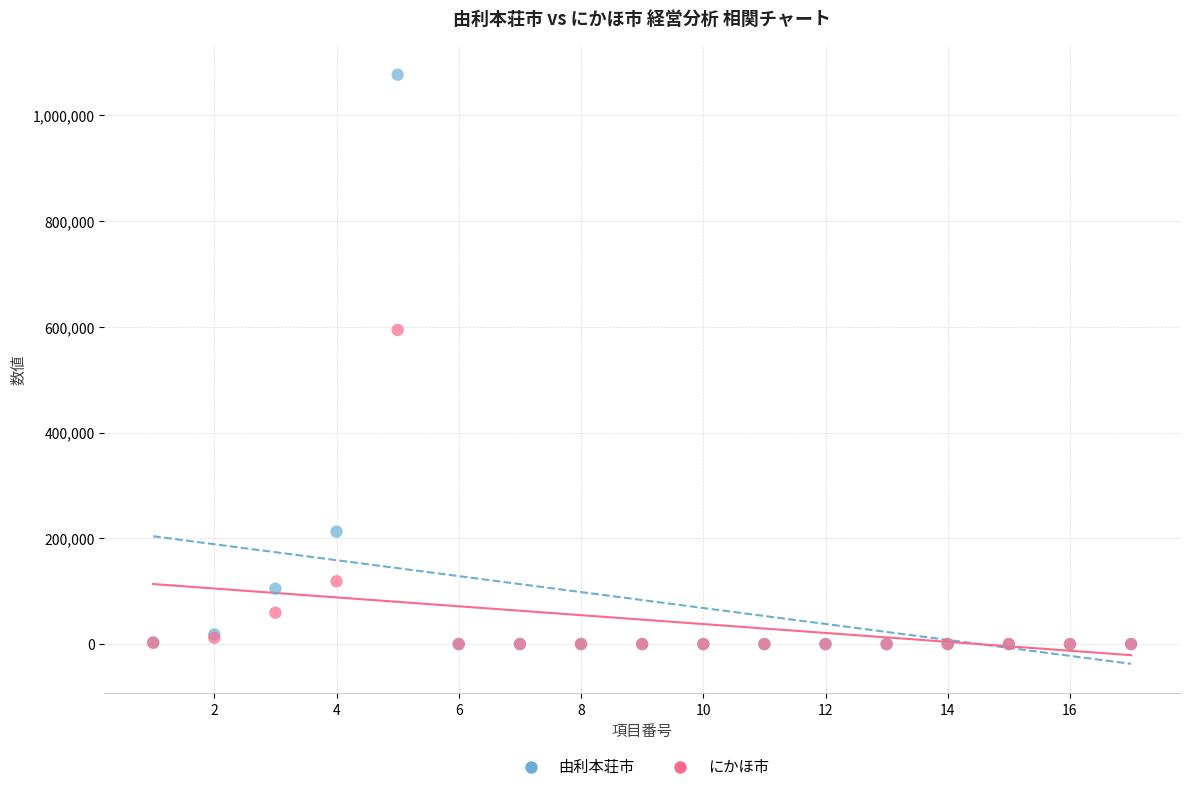

Which series has the widest spread of Y values?

由利本荘市